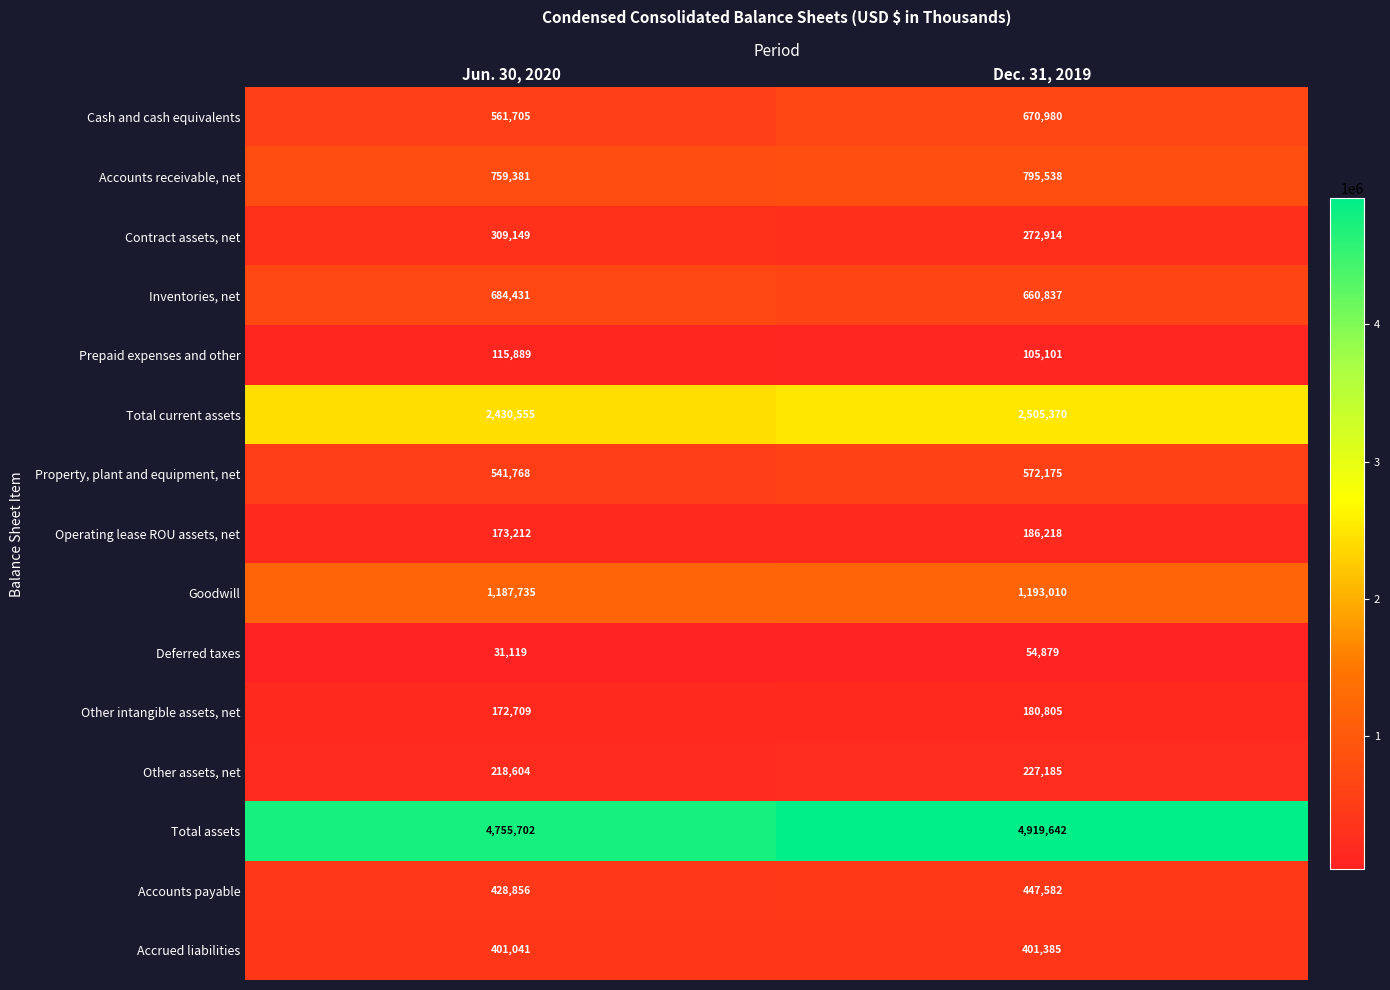

How many categories are shown in the chart?

2